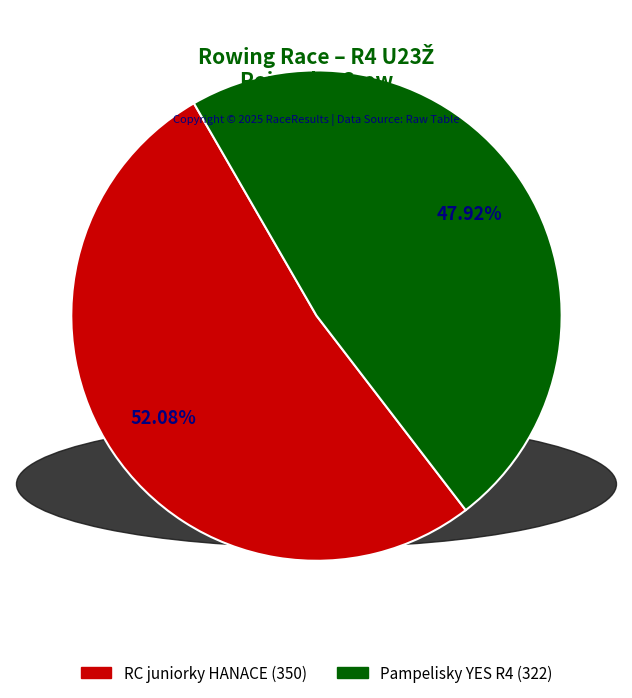

Does any single category account for the majority?

Yes